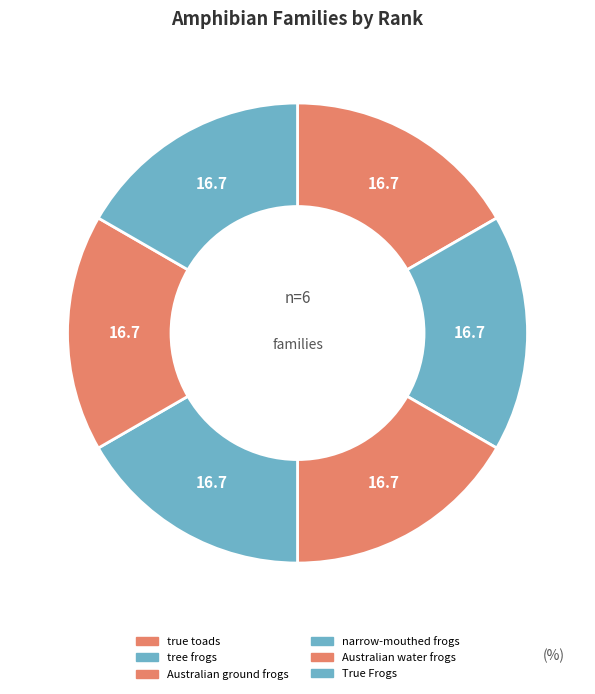

What is the ratio of the value at tree frogs to the value at True Frogs?

1.0